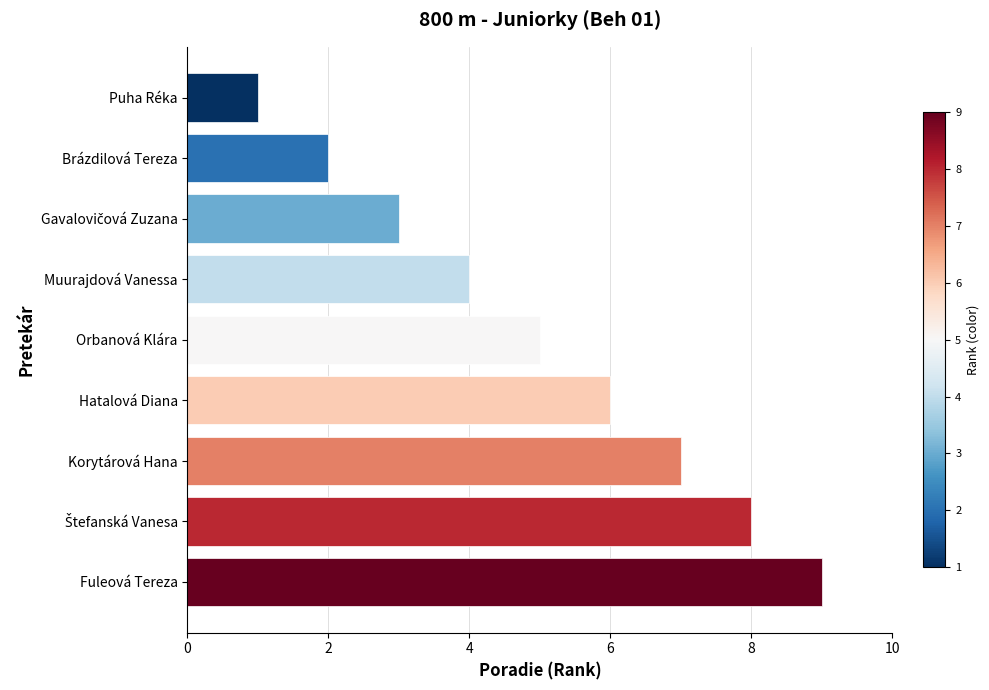

What is the difference between the maximum and minimum values?

8